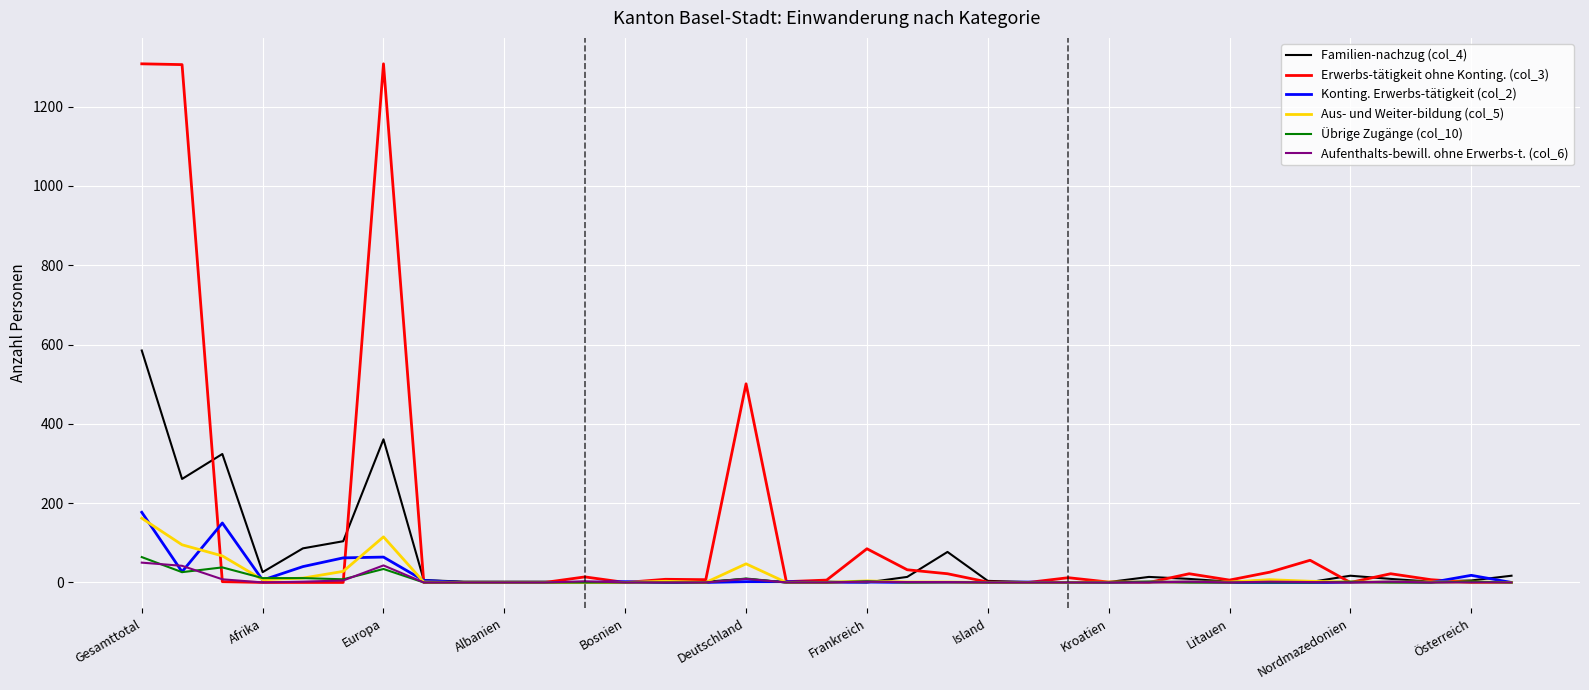

Which series has the widest spread of values?

Erwerbs-tätigkeit ohne Konting. (col_3)